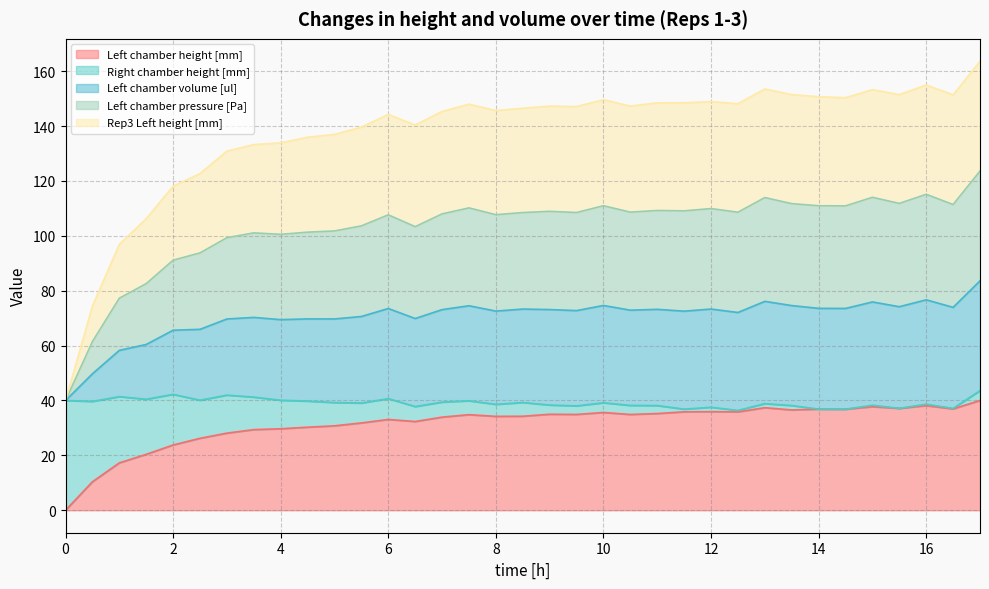

What is the label of the 26th point from the right?

4.5